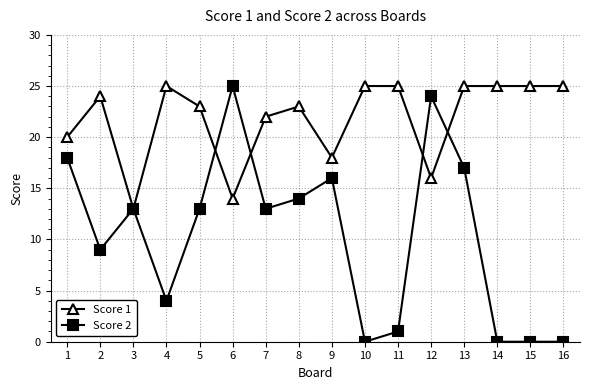

What is the spread (max minus min) of values at 4?

21